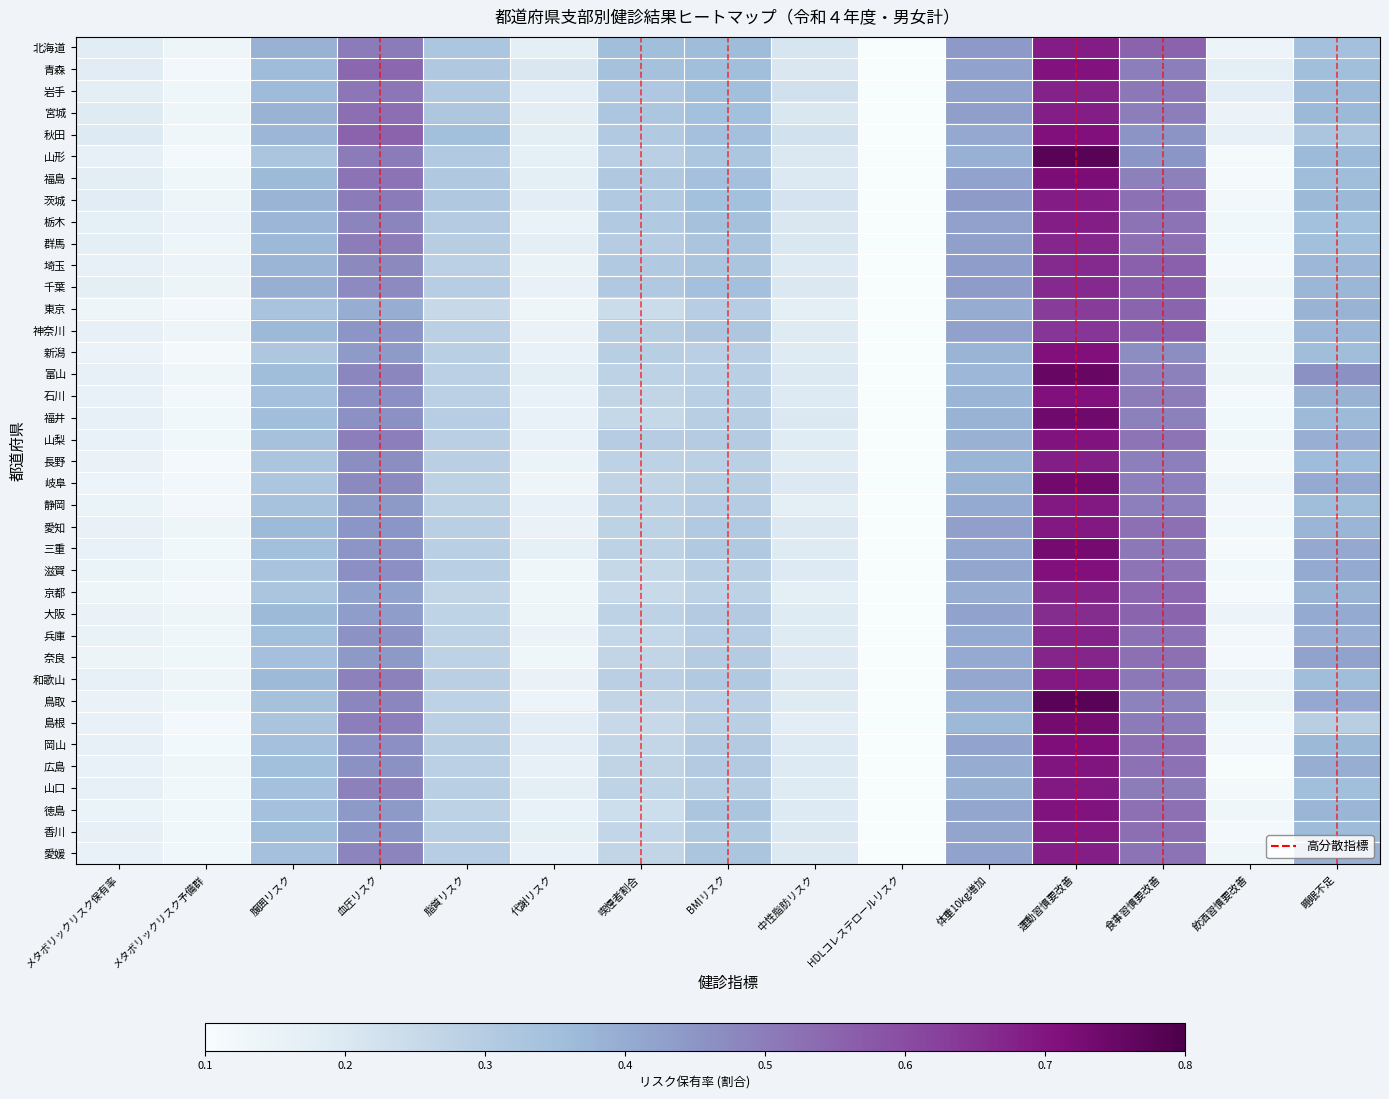

How many data points does each series have?

15